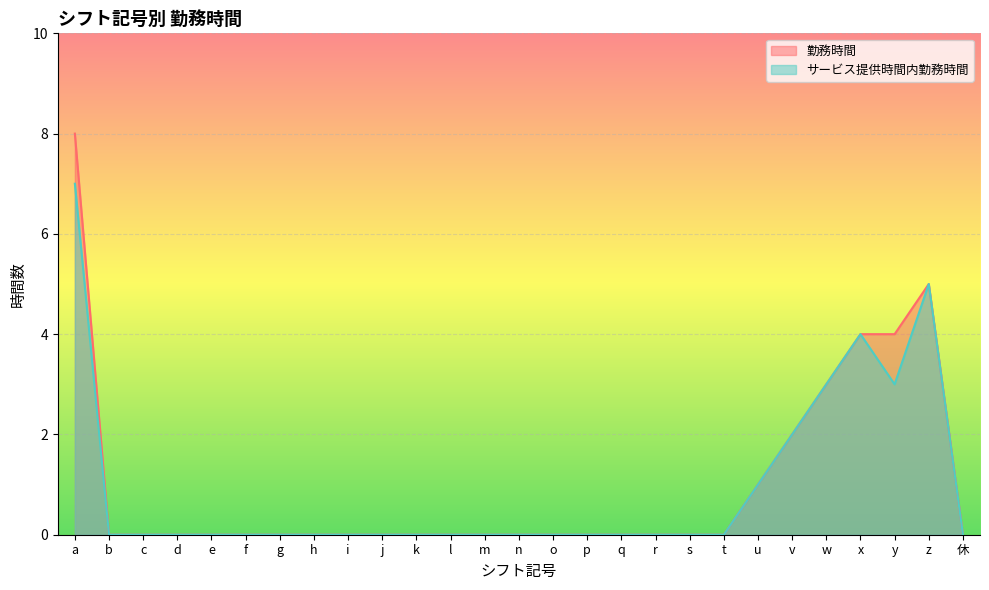

What is the label of the 11th point from the left?

k